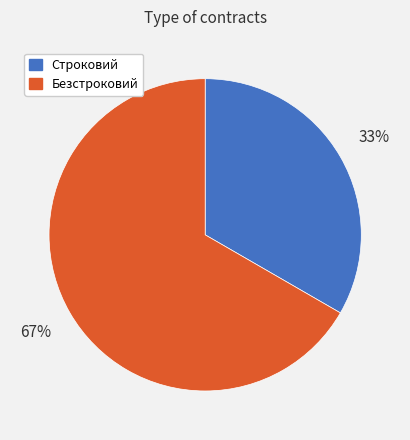

Which category accounts for the majority?

Безстроковий